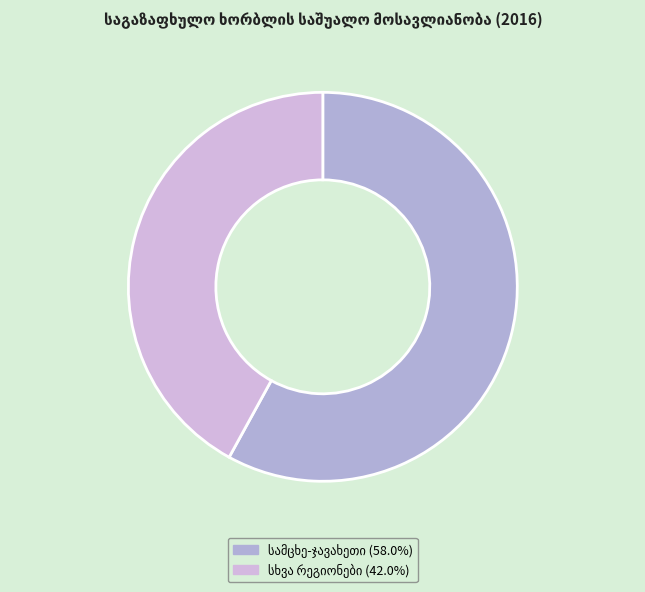

What percentage is the სხვა რეგიონები slice, to the nearest percent?

42%